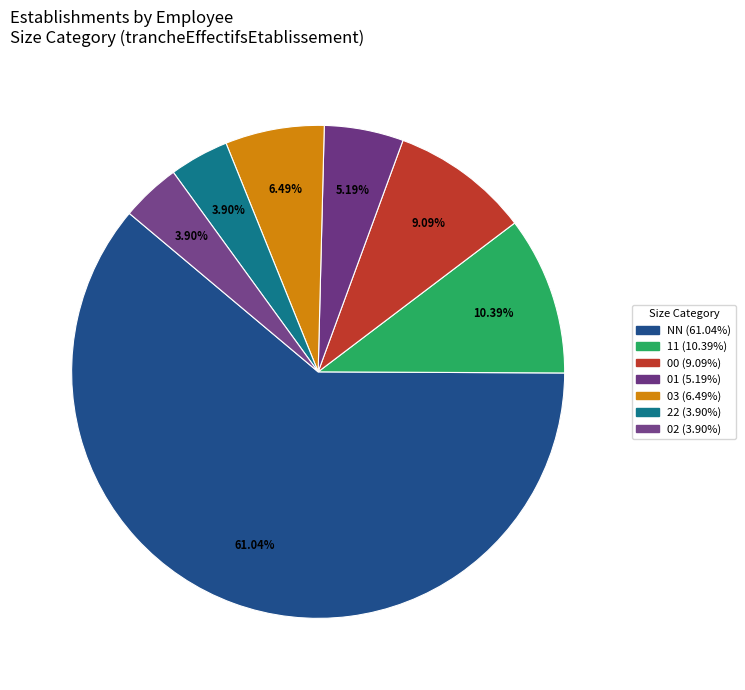

How many segments does this pie chart have?

7